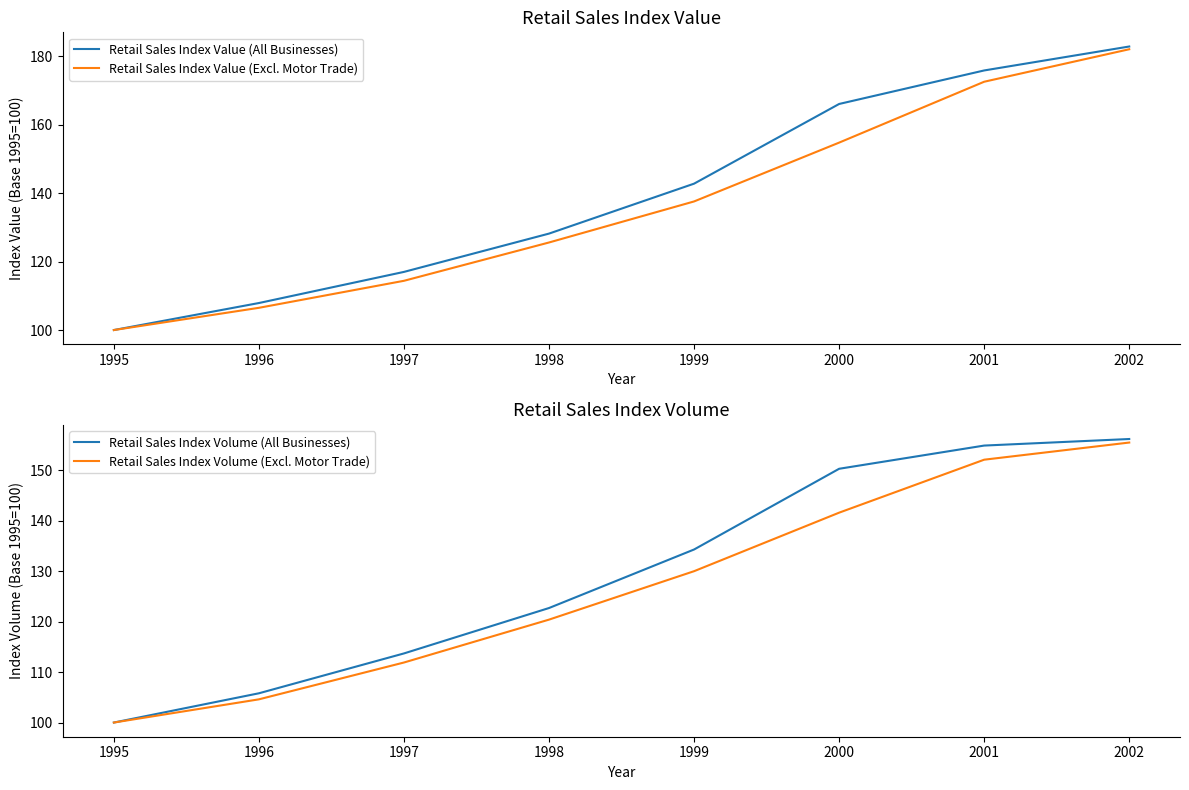

How many lines are shown in the chart?

4